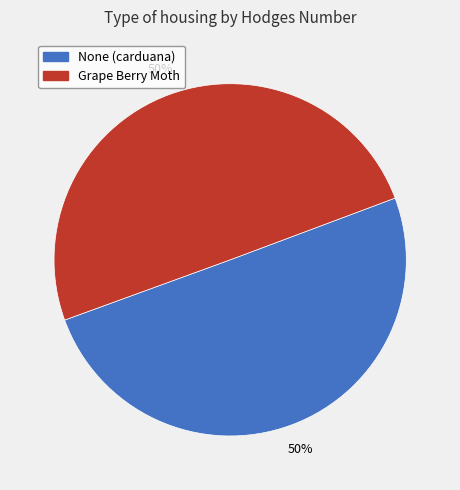

To the nearest percent, what percentage of the pie is Grape Berry Moth?

50%